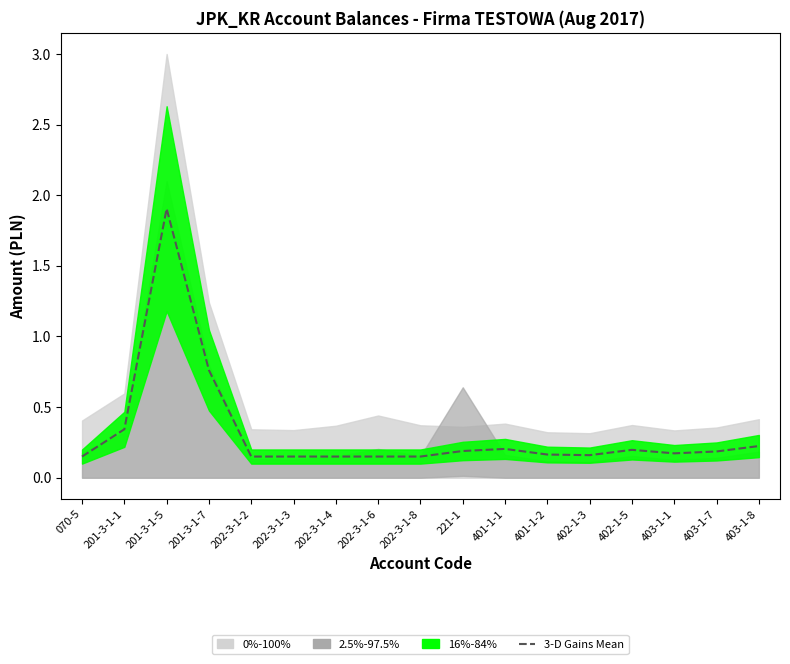

Rank the categories by value from lowest to highest.

070-5, 202-3-1-2, 202-3-1-3, 202-3-1-4, 202-3-1-6, 202-3-1-8, 402-1-3, 401-1-2, 403-1-1, 403-1-7, 221-1, 402-1-5, 401-1-1, 403-1-8, 201-3-1-1, 201-3-1-7, 201-3-1-5